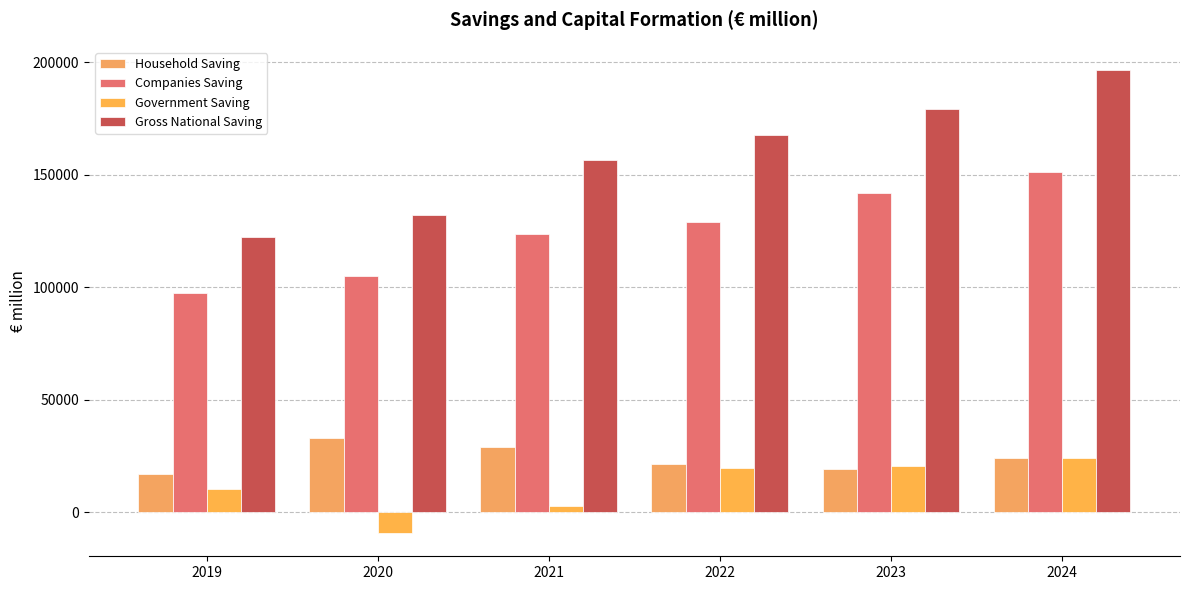

What is the approximate value of Companies Saving at 2021?

123809.7